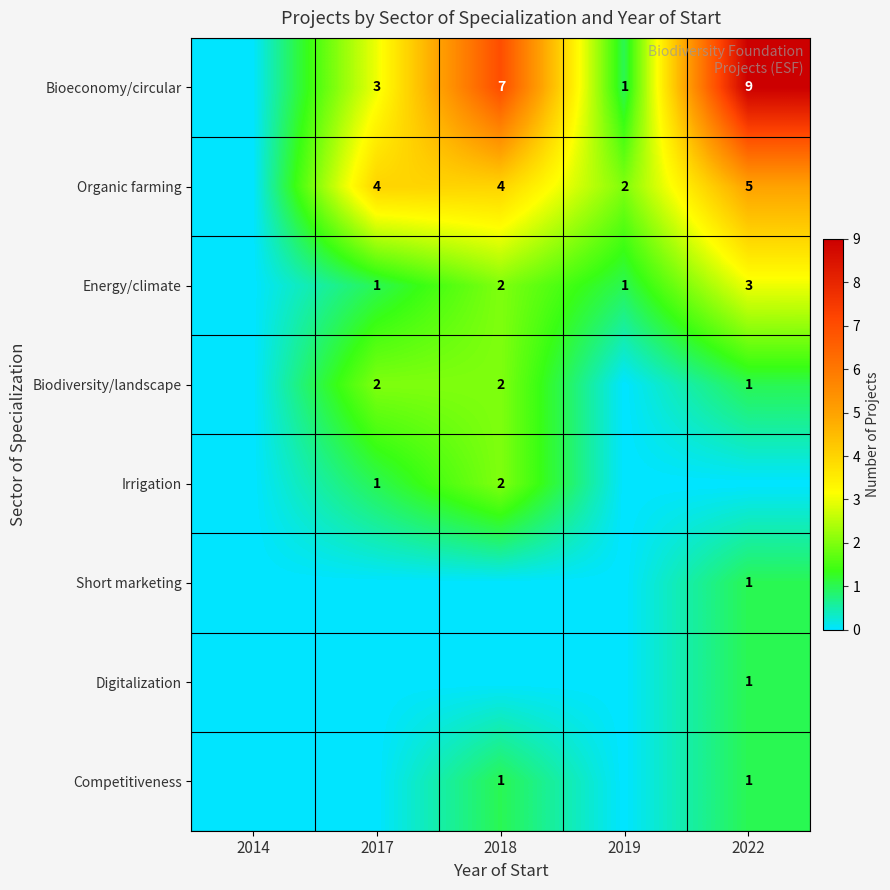

Between 2022 and 2017, which is larger?

2022